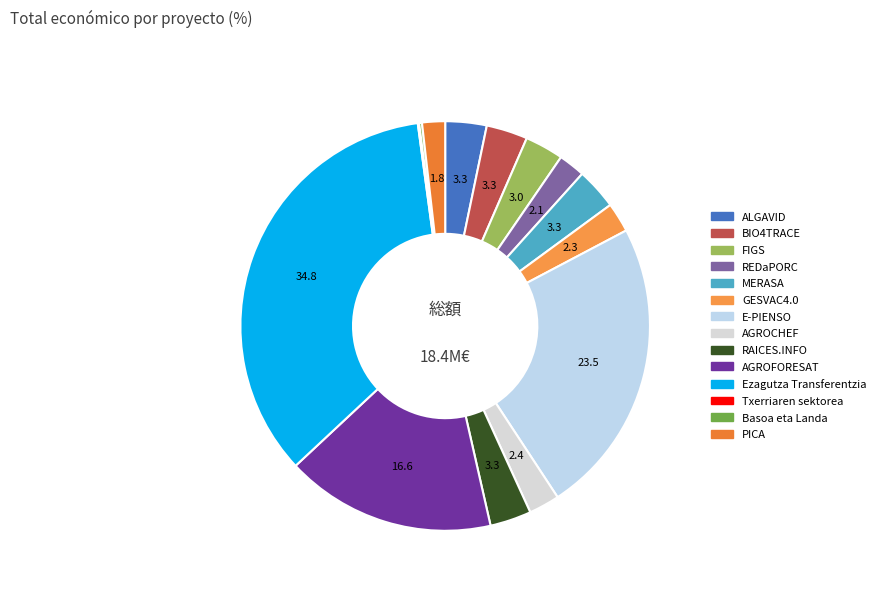

To the nearest percent, what is the difference between the E-PIENSO and PICA slice percentages?

22%